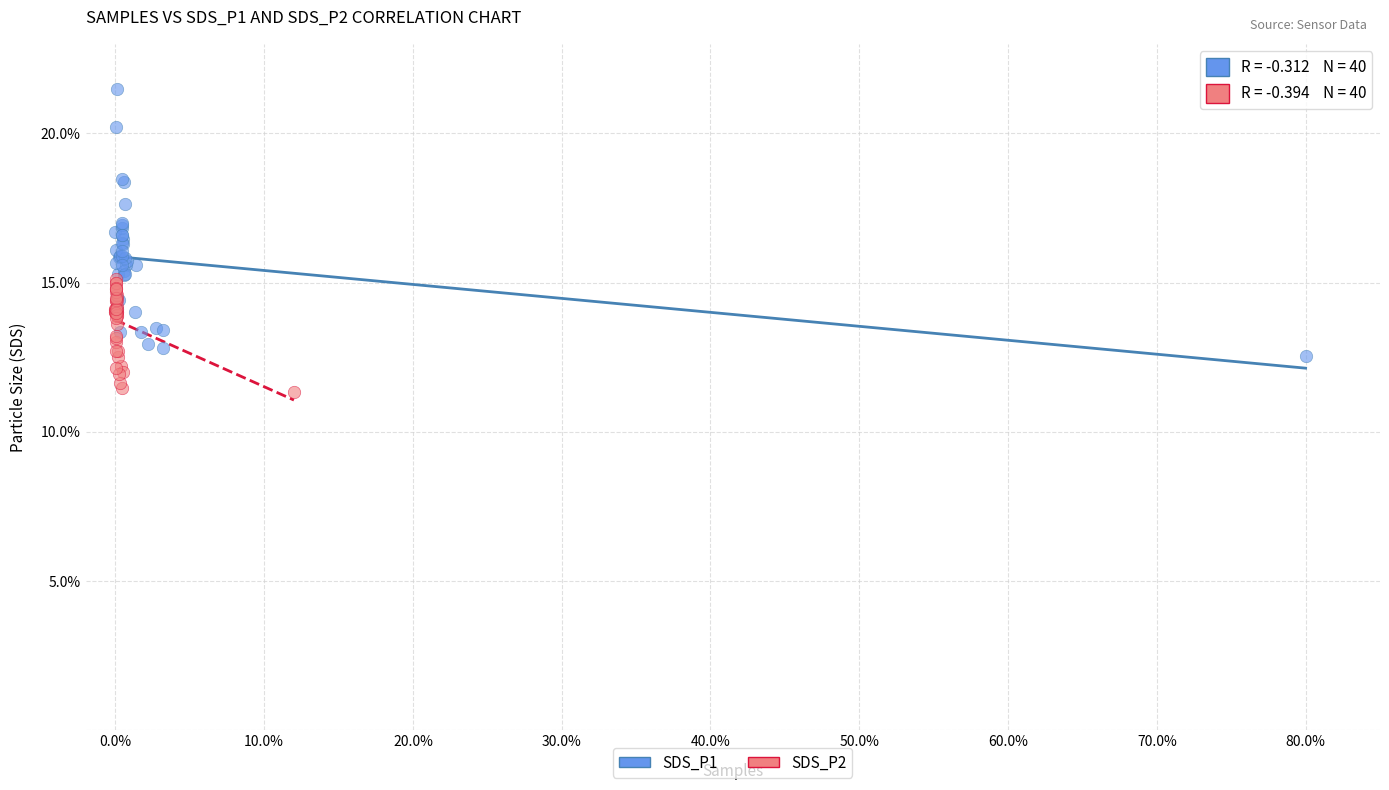

Which series has the largest Y range (max minus min)?

SDS_P1